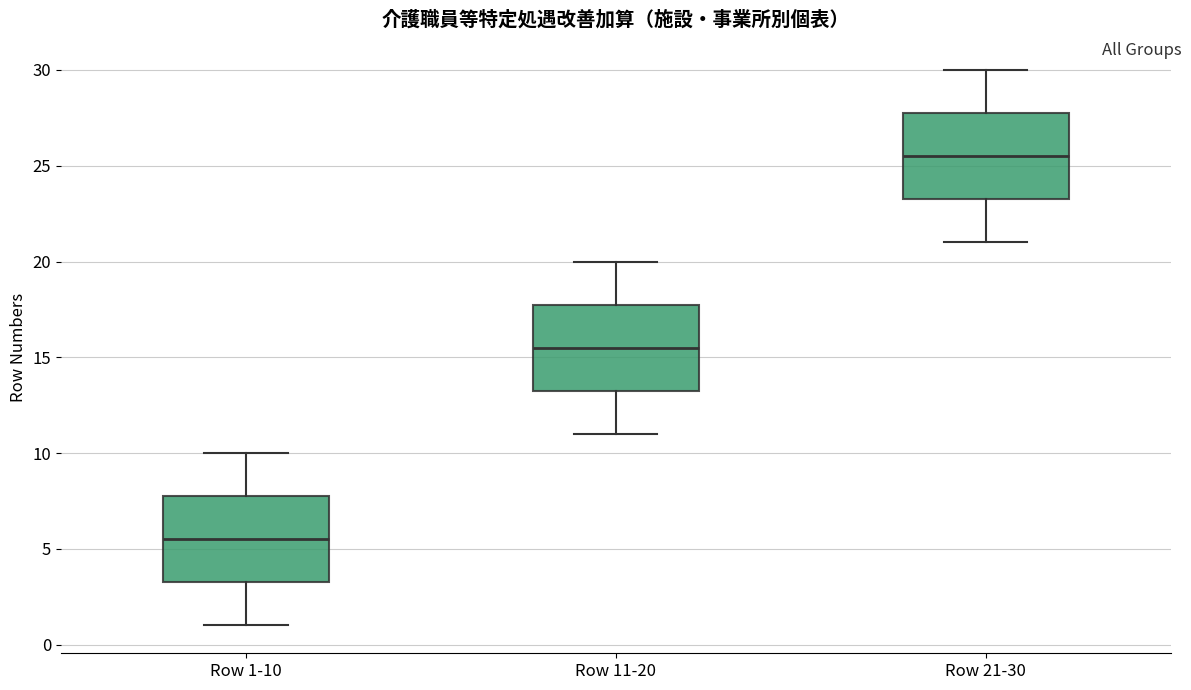

Where is the upper edge of the box for Row 1-10 on the y-axis? The values are not printed on the chart, so give them approximately, as read against the axis.

8.0